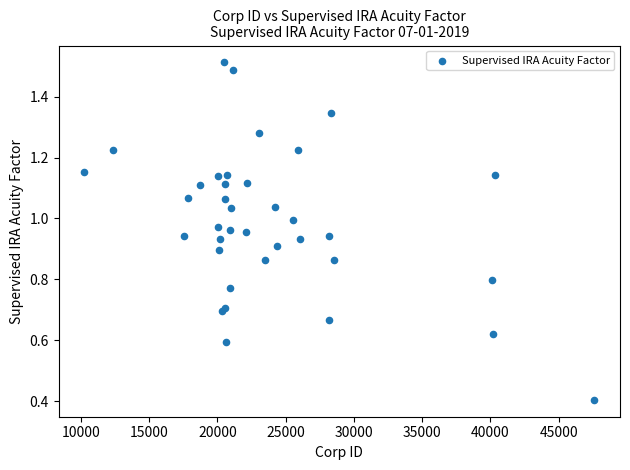

What Y value in the scatter plot is closest to 0?

0.4